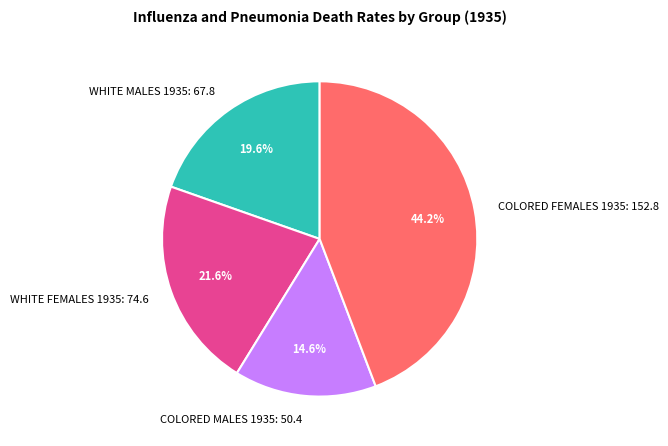

To the nearest percent, what portion does WHITE MALES 1935 represent?

20%